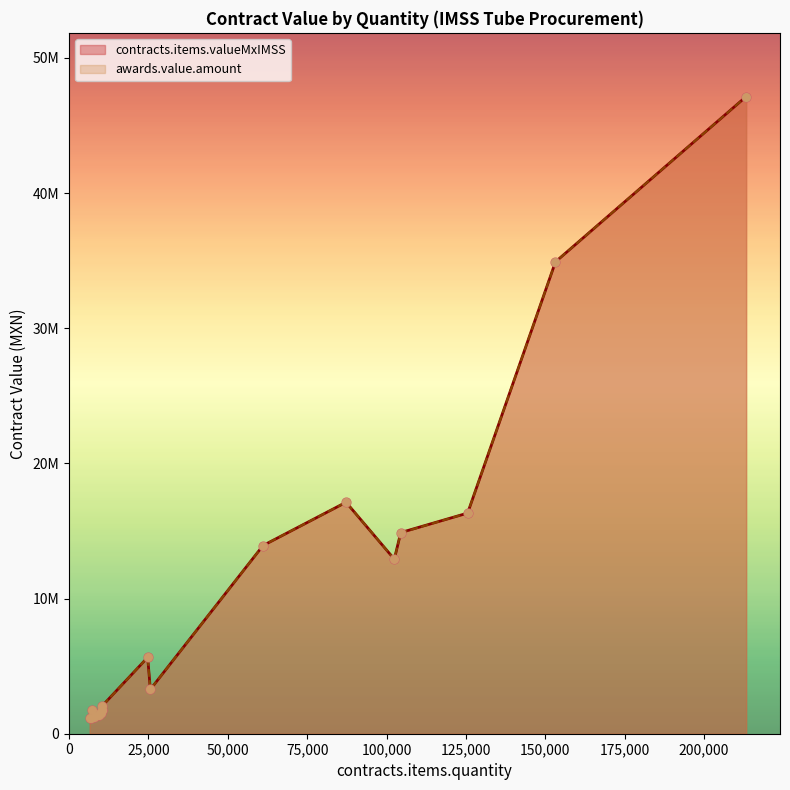

Which series reaches the minimum Y coordinate?

contracts.items.valueMxIMSS